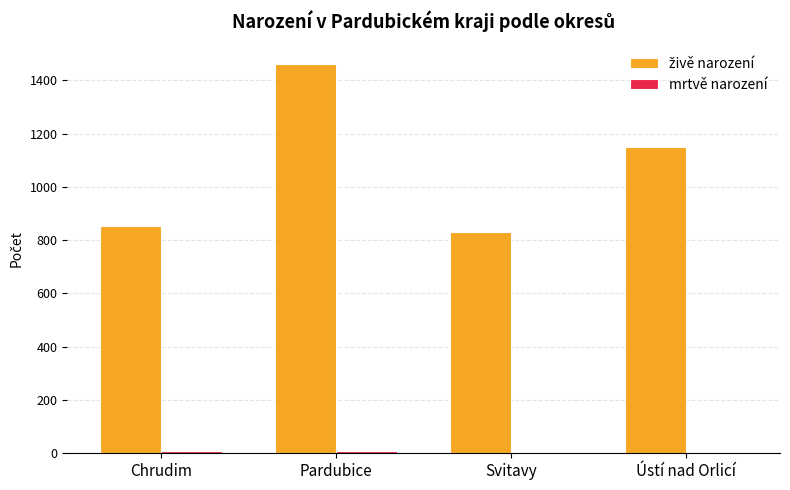

What is the greatest value displayed?

1461